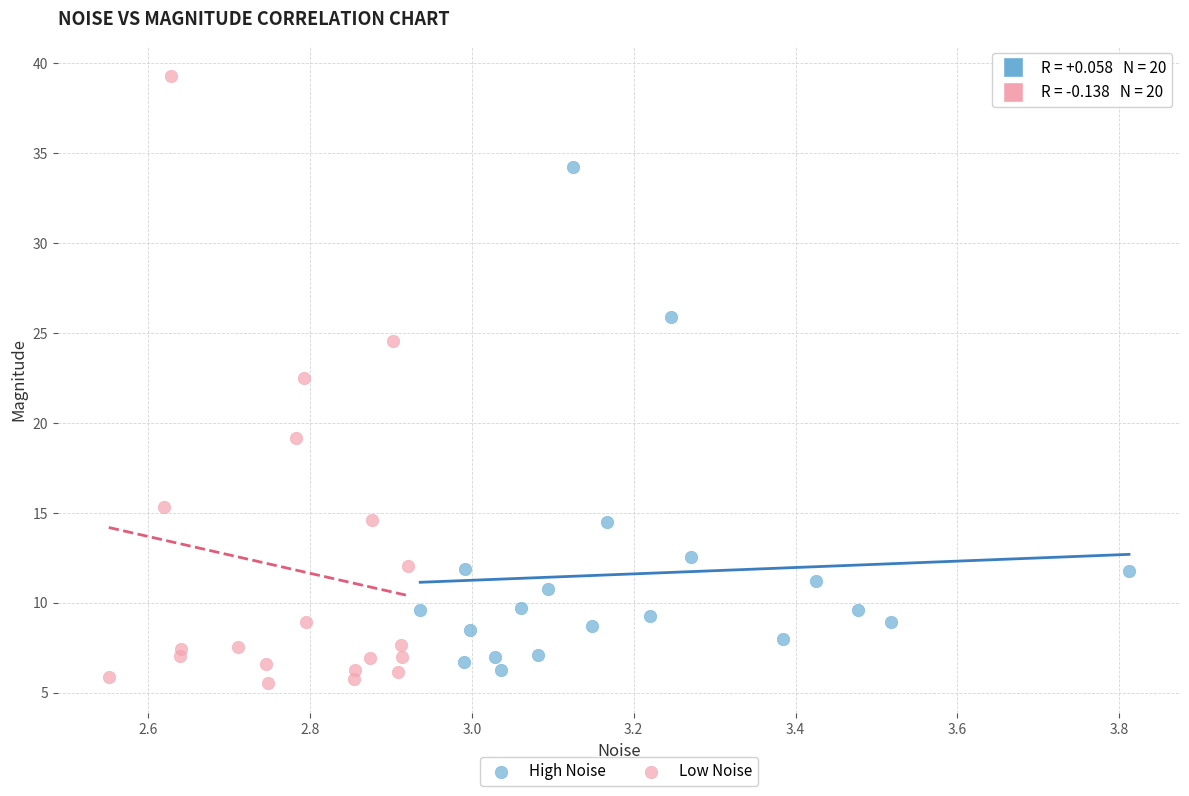

What are all the series names shown in the legend?

High Noise, Low Noise